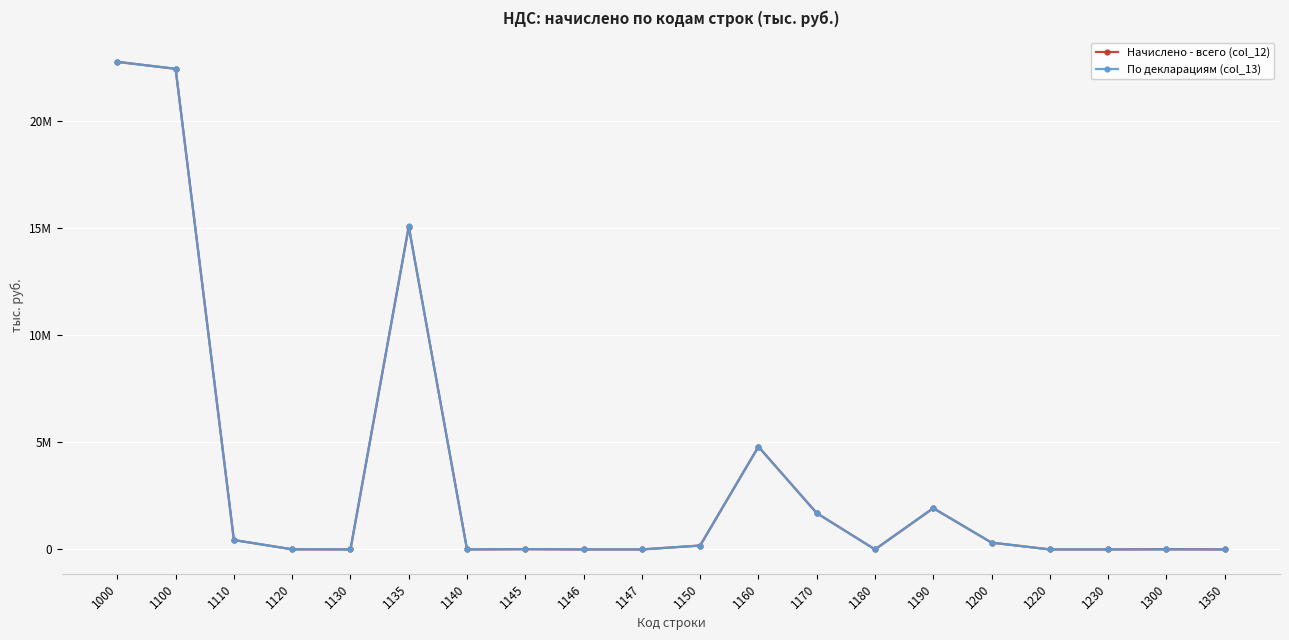

How many lines are shown in the chart?

2